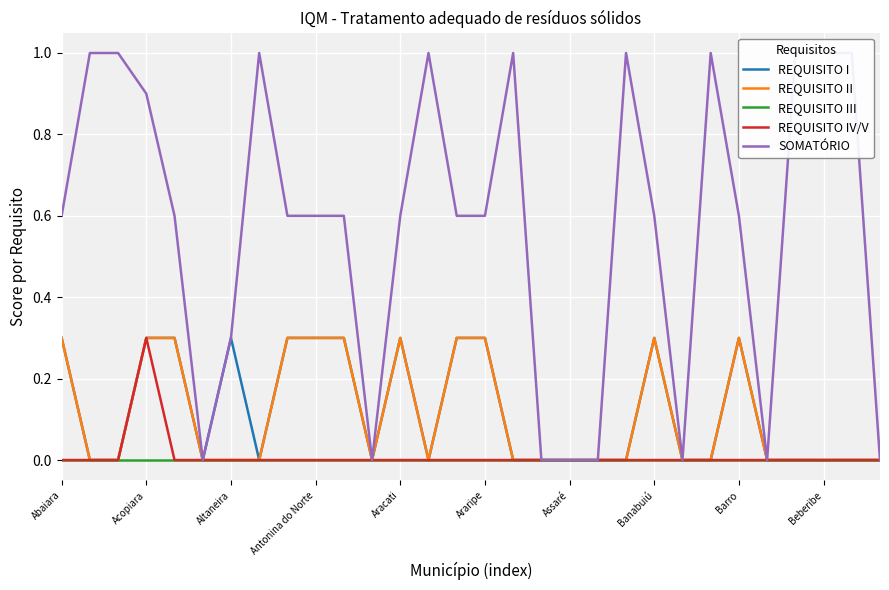

How many lines are shown in the chart?

5